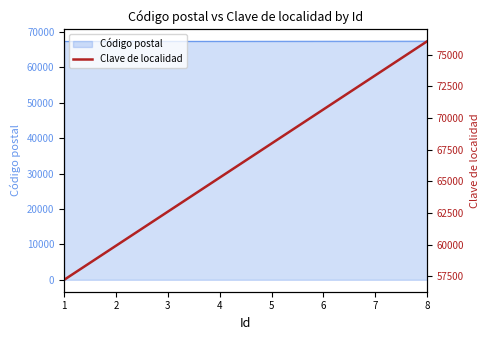

List the labels in order of value, smallest first.

1, 2, 3, 4, 5, 6, 7, 8